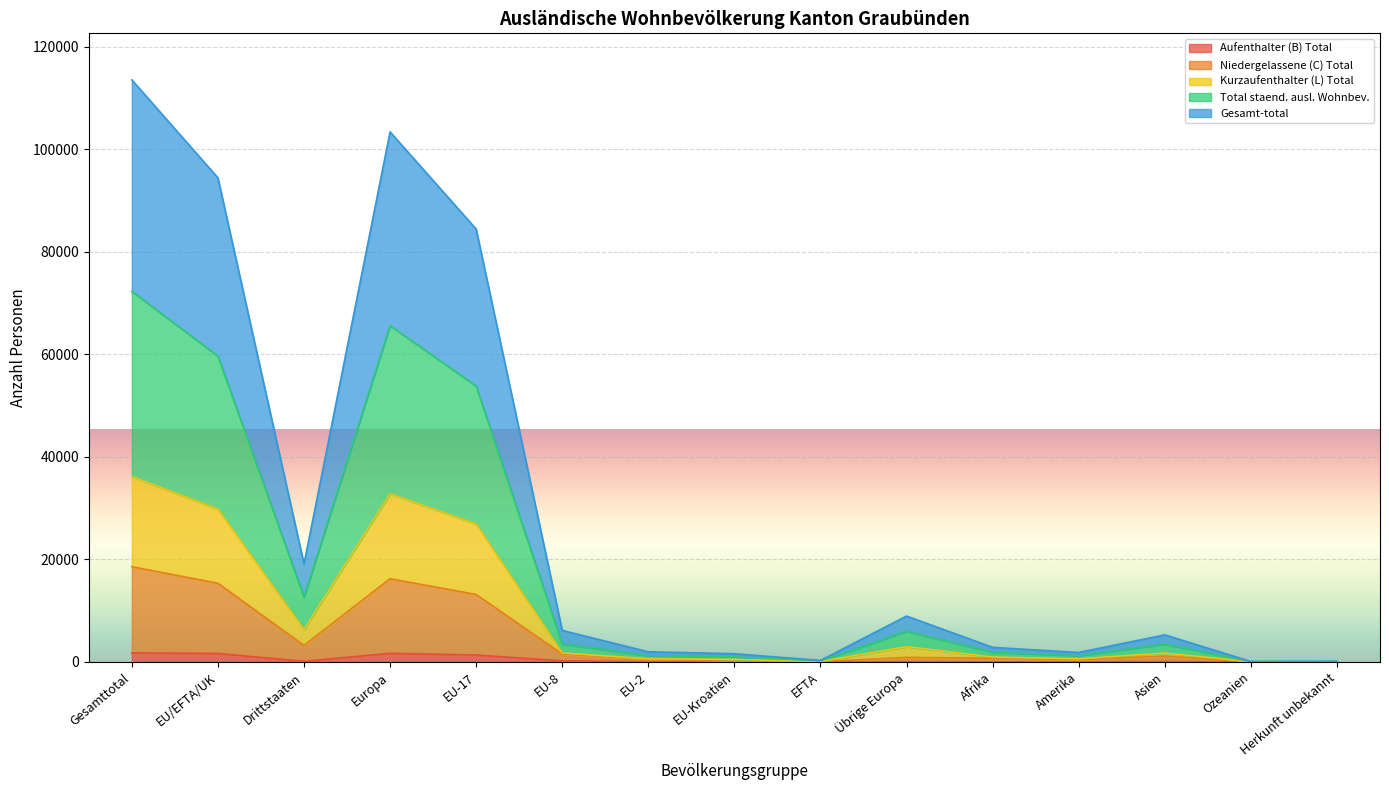

What is the label of the 7th point from the left?

EU-2